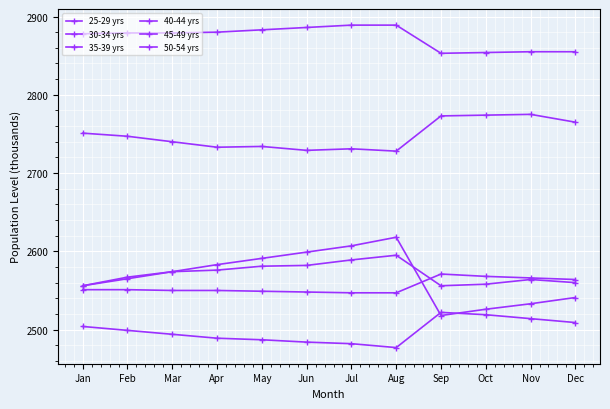

How many data points in 35-39 yrs are less than 2499?

6